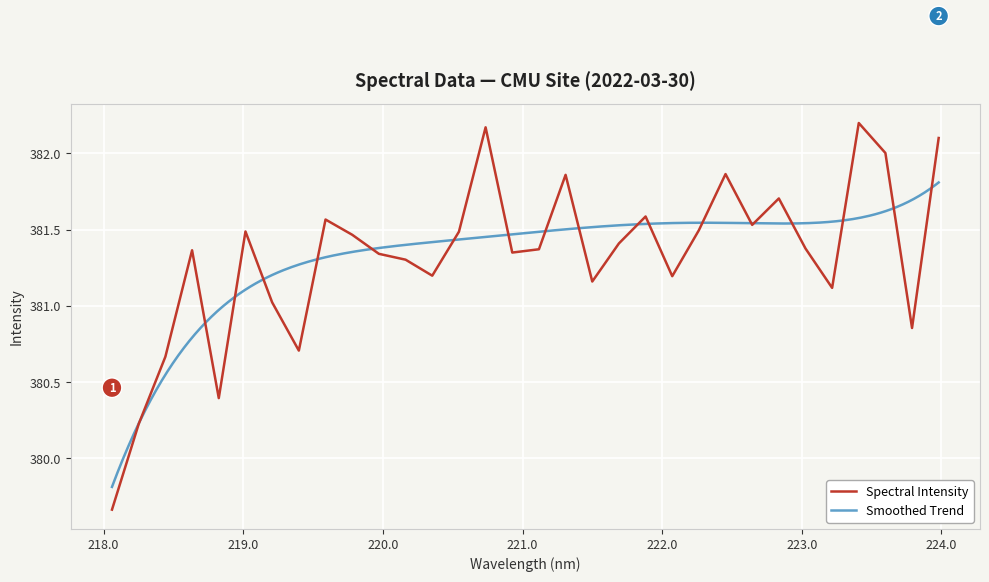

What is the difference between the values at 222.8355 and 222.4538?

0.2